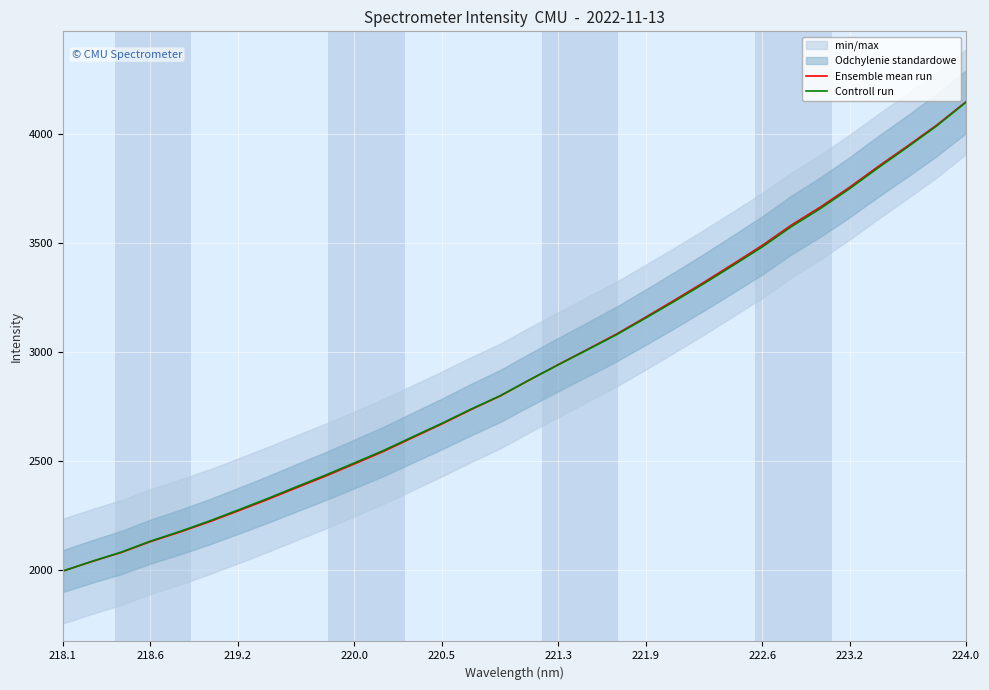

What is the value of the Ensemble mean run point at the 23rd from the left?

3321.1